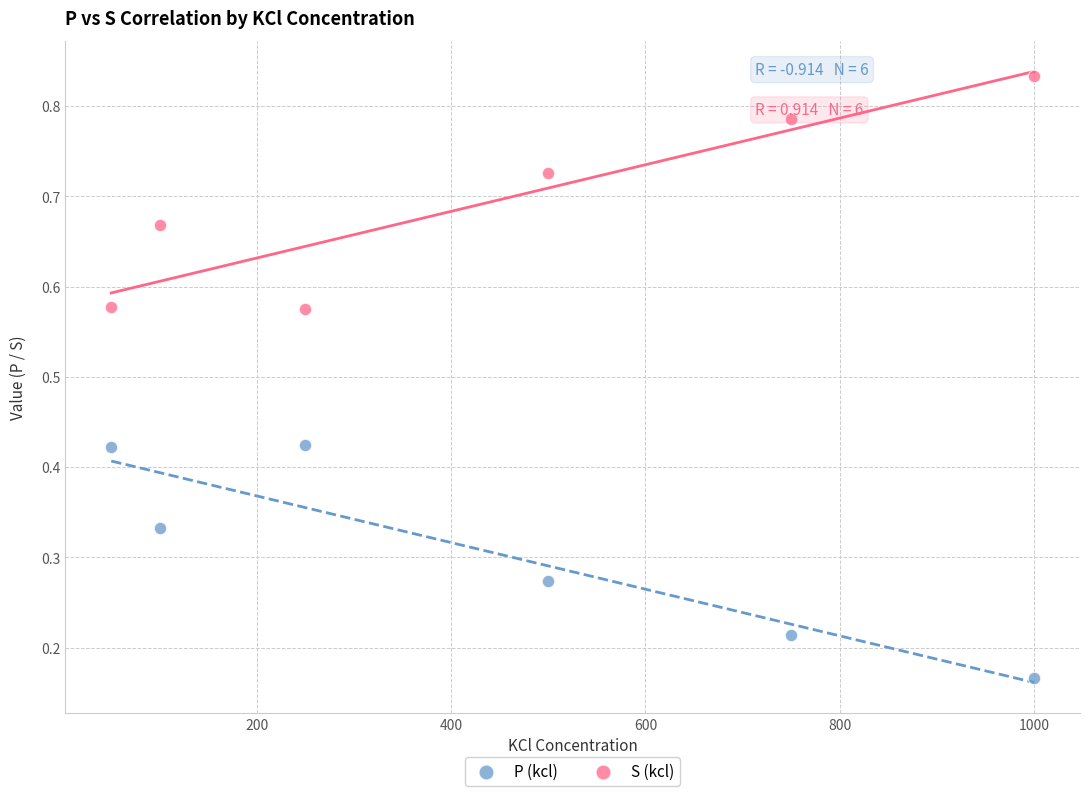

Which series contains the lowest Y value?

P (kcl)